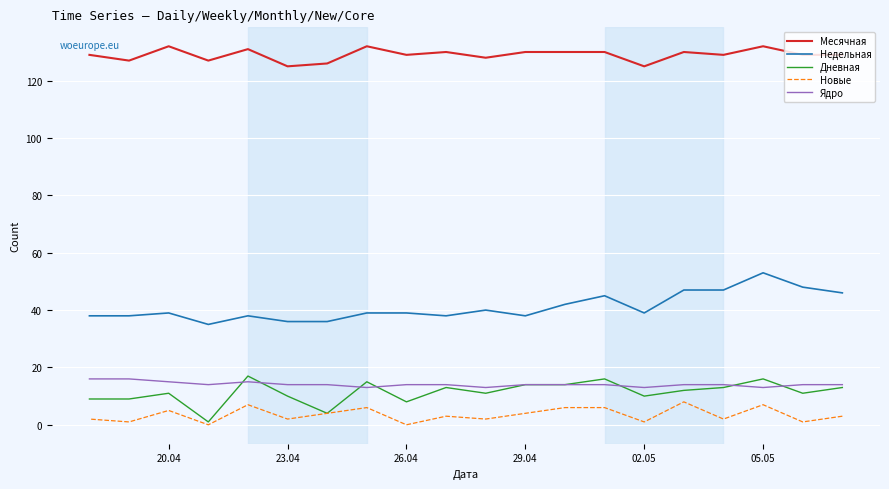

What is the value of the Ядро point at the 17th from the left?

14